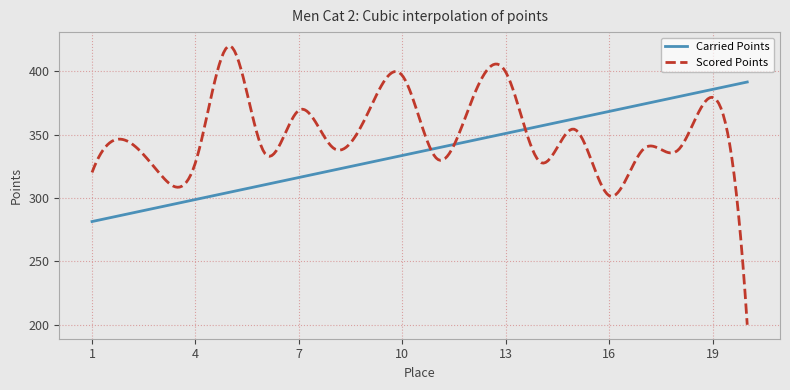

What is the difference between the maximum and minimum values in the Carried Points series?

110.0